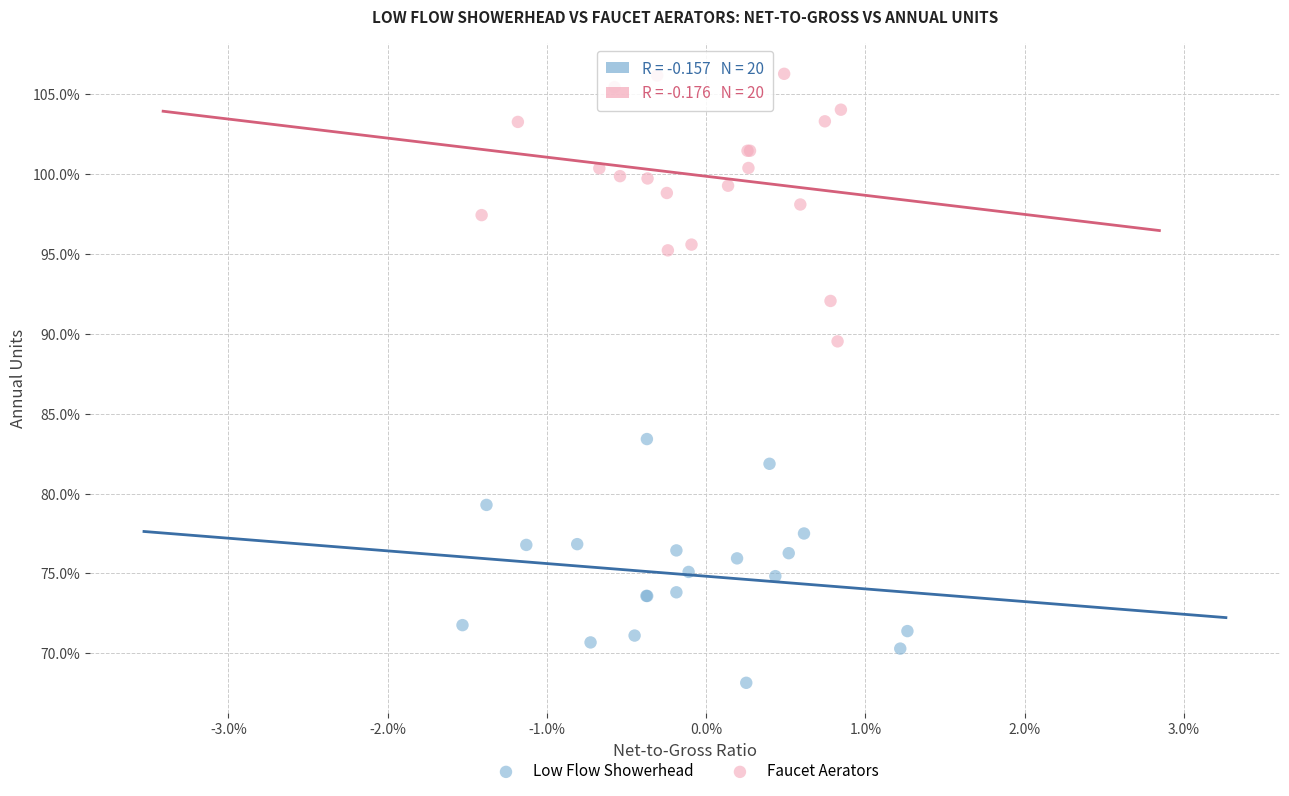

Which series reaches the minimum Y coordinate?

Low Flow Showerhead